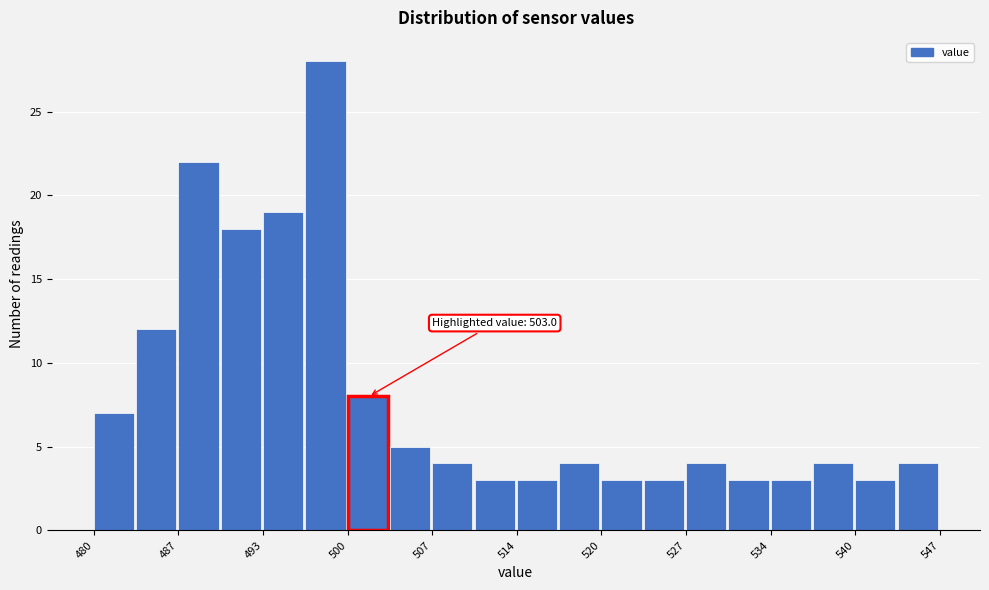

Around what value on the x-axis is the tallest bar? Give the approximate position of its centre, as read against the axis.

498